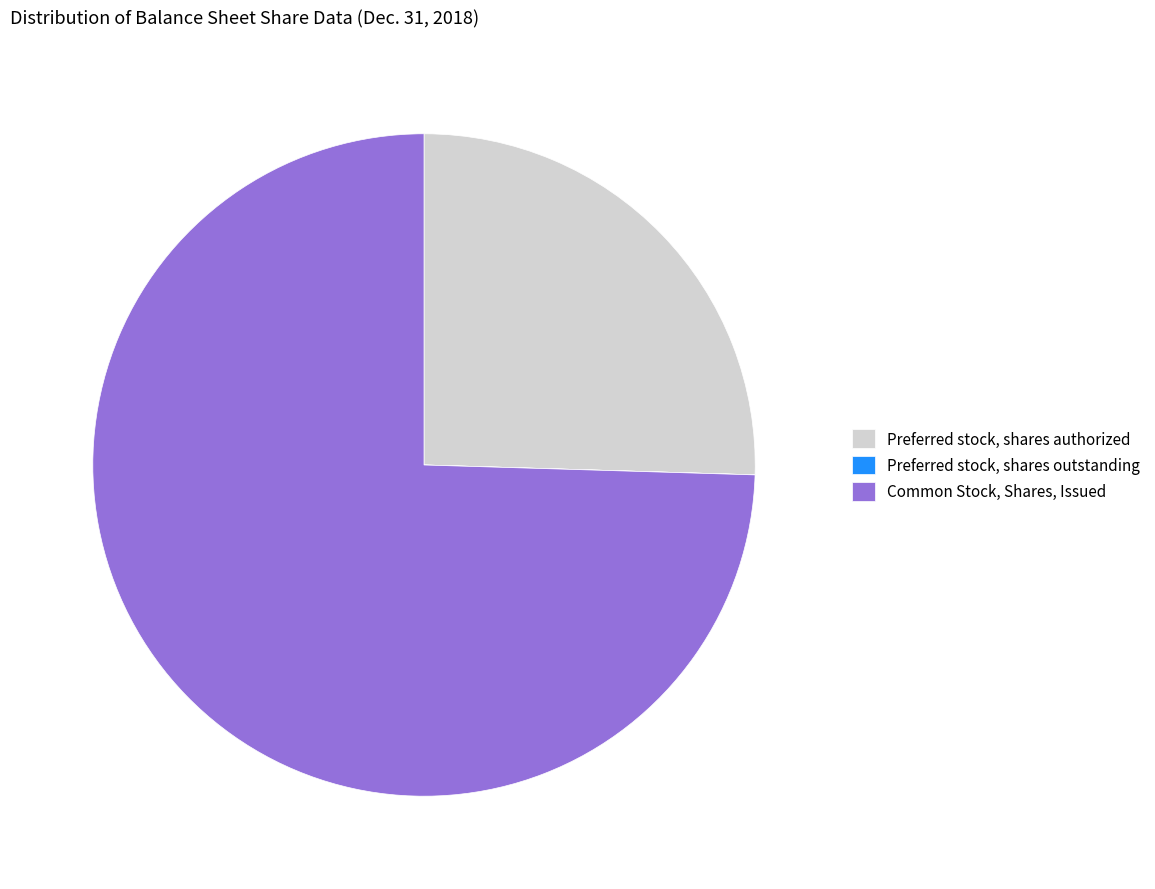

Which slice is the largest?

Common Stock, Shares, Issued